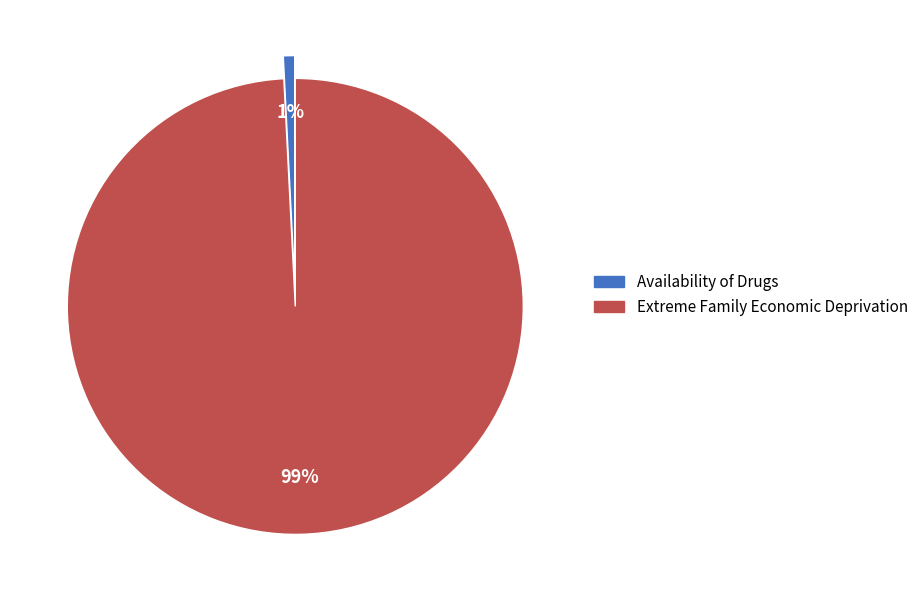

Is there any slice that represents more than half of the pie?

Yes